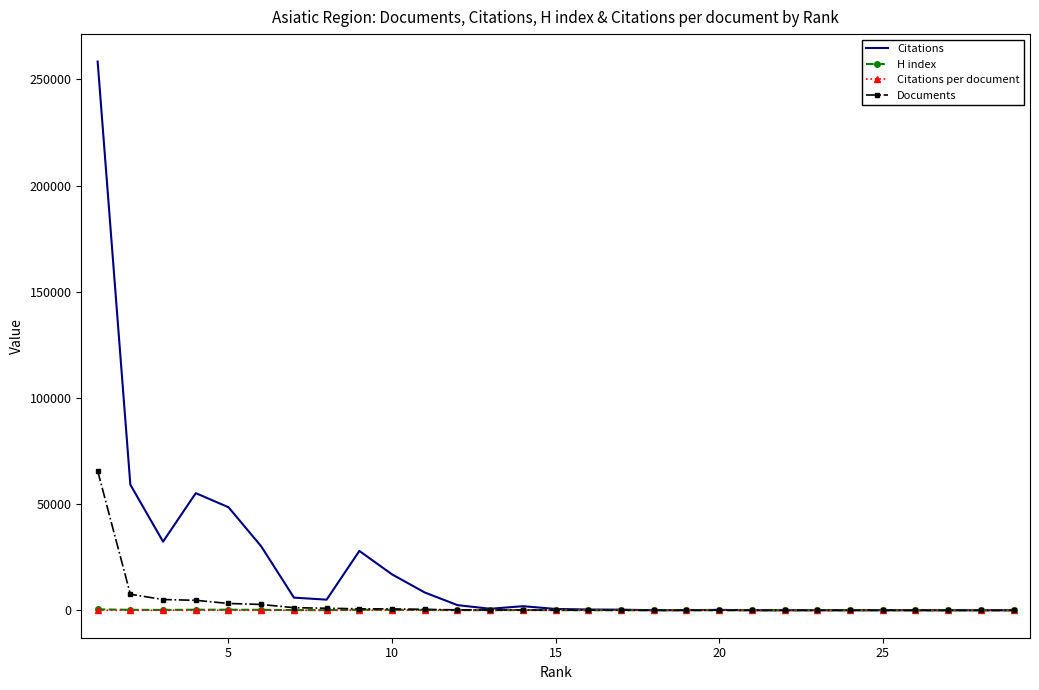

What is the maximum value for Citations?

258367.0